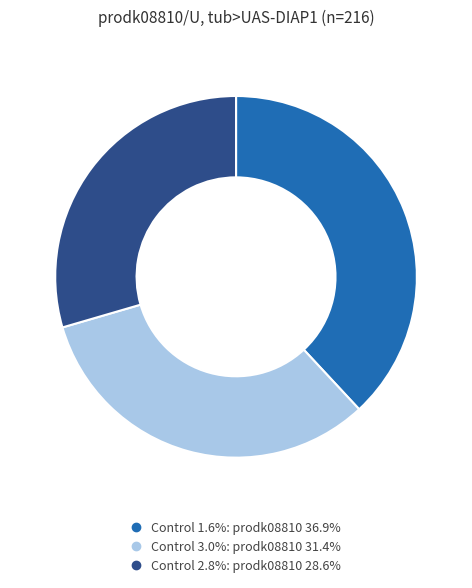

How many slices are in this pie chart?

3